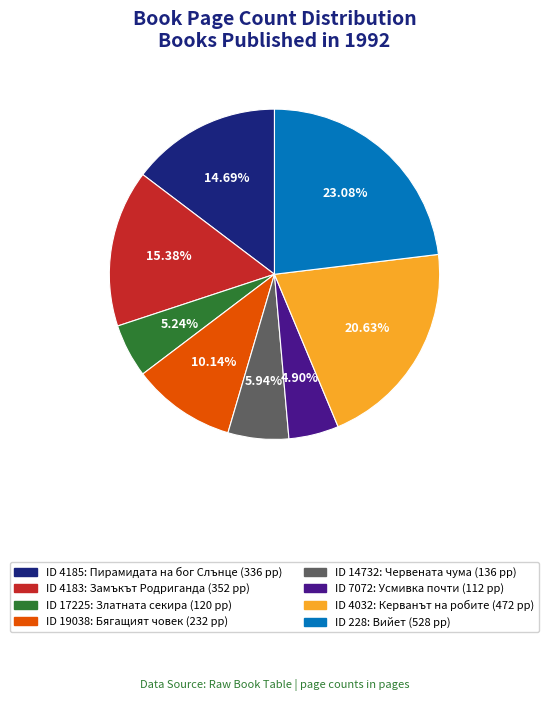

How many segments does this pie chart have?

8